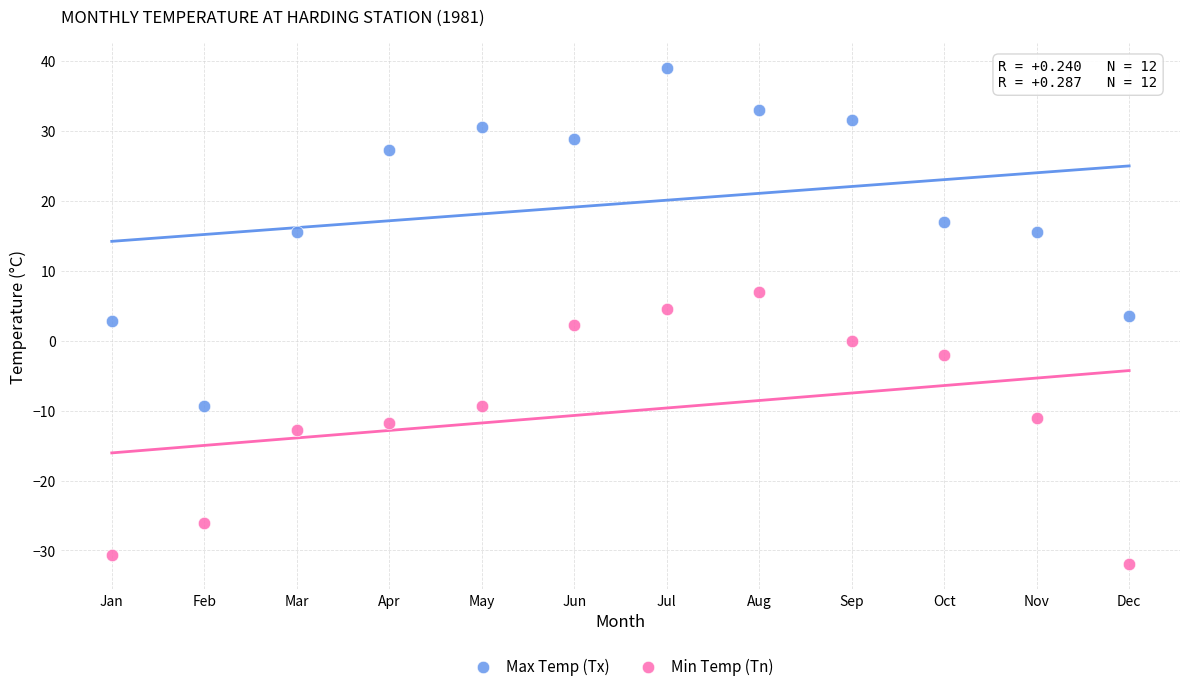

Which series reaches the maximum Y coordinate?

Max Temp (Tx)